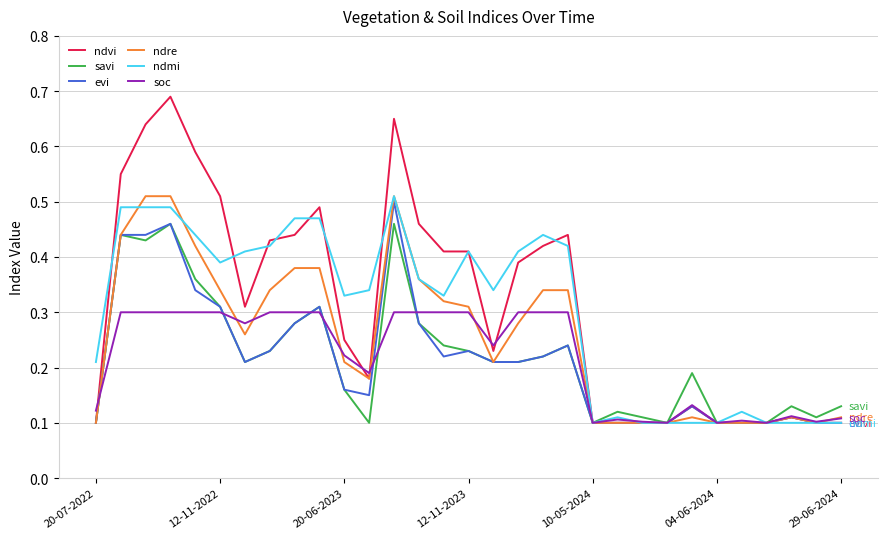

Which series has the widest spread of values?

ndvi